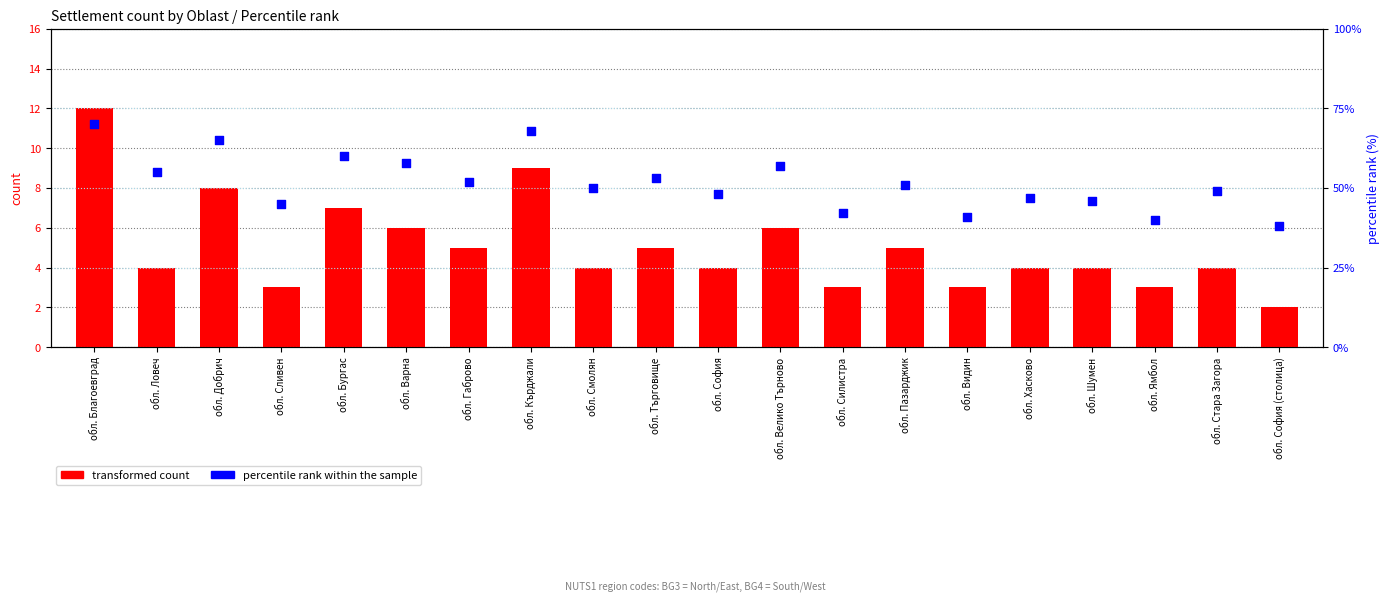

Which series has the largest total across all categories?

percentile rank within the sample